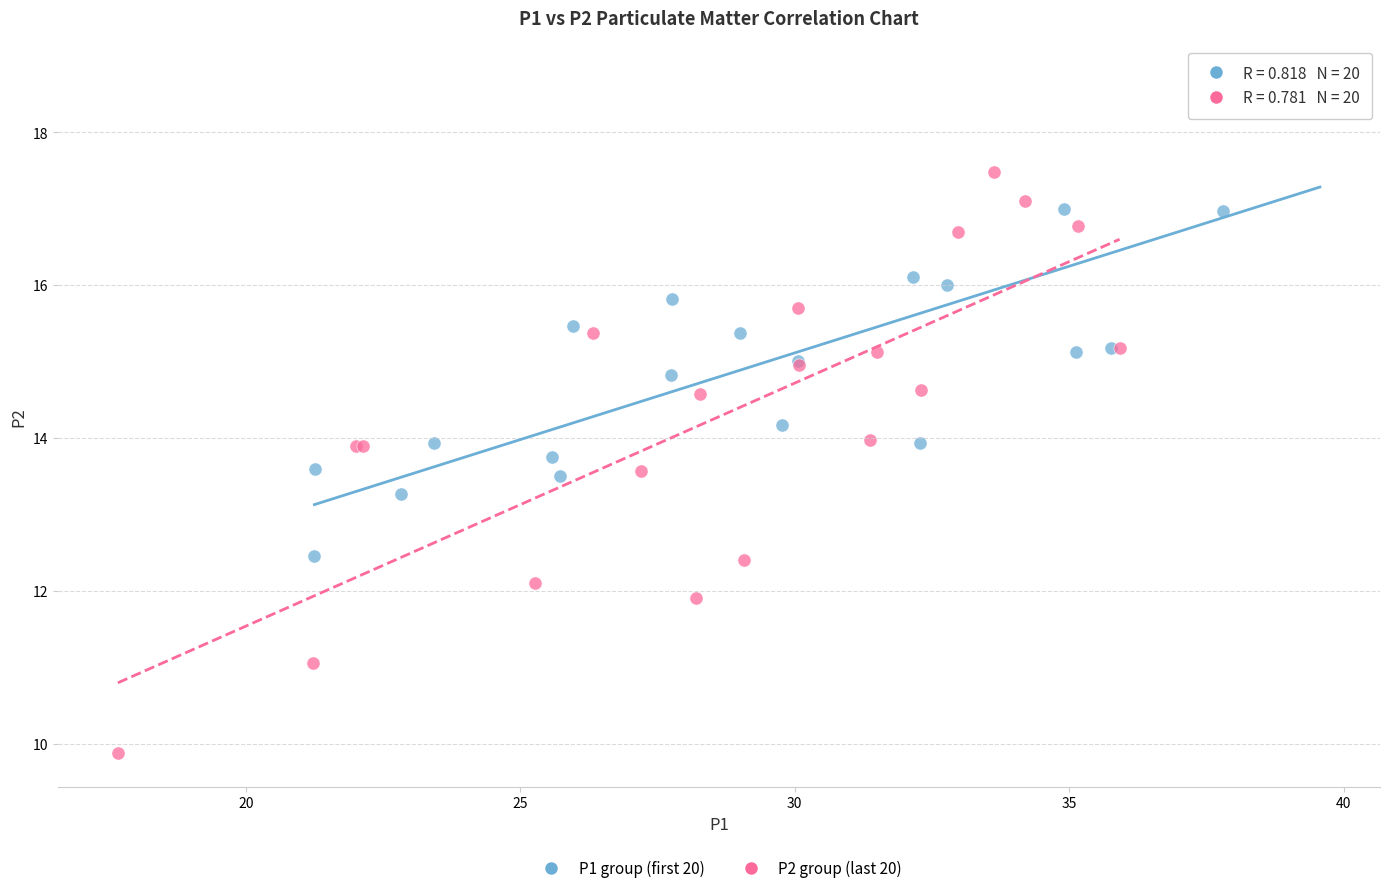

Which series contains the lowest Y value?

P2 group (last 20)